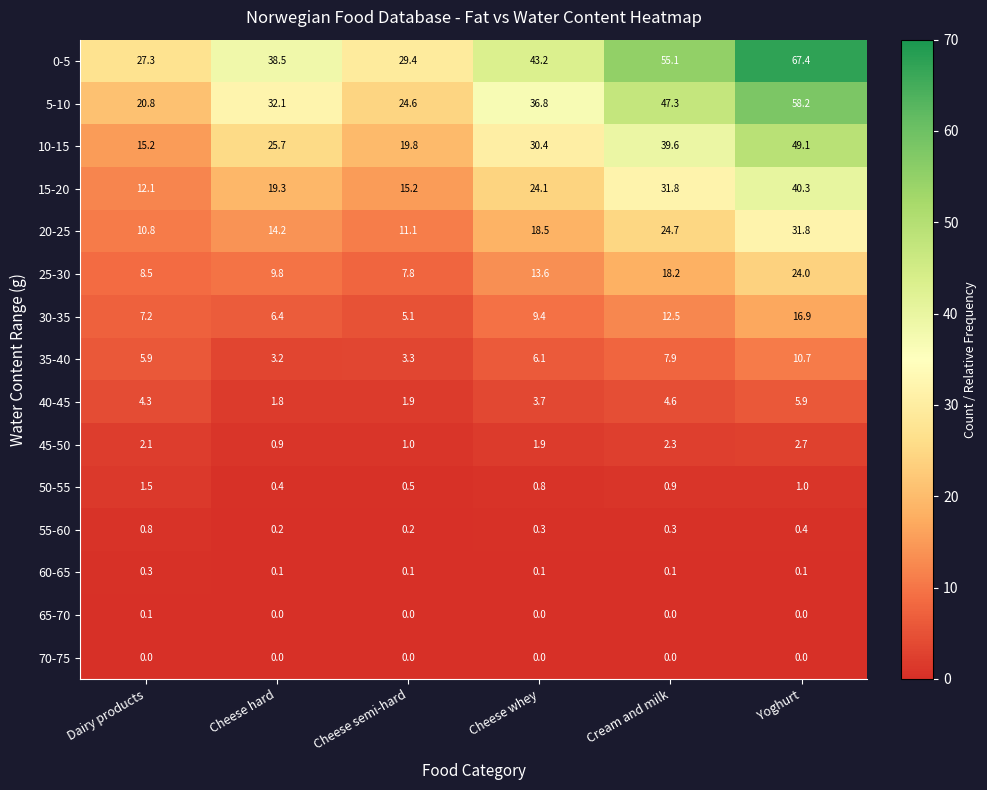

What is the greatest value displayed?

67.4